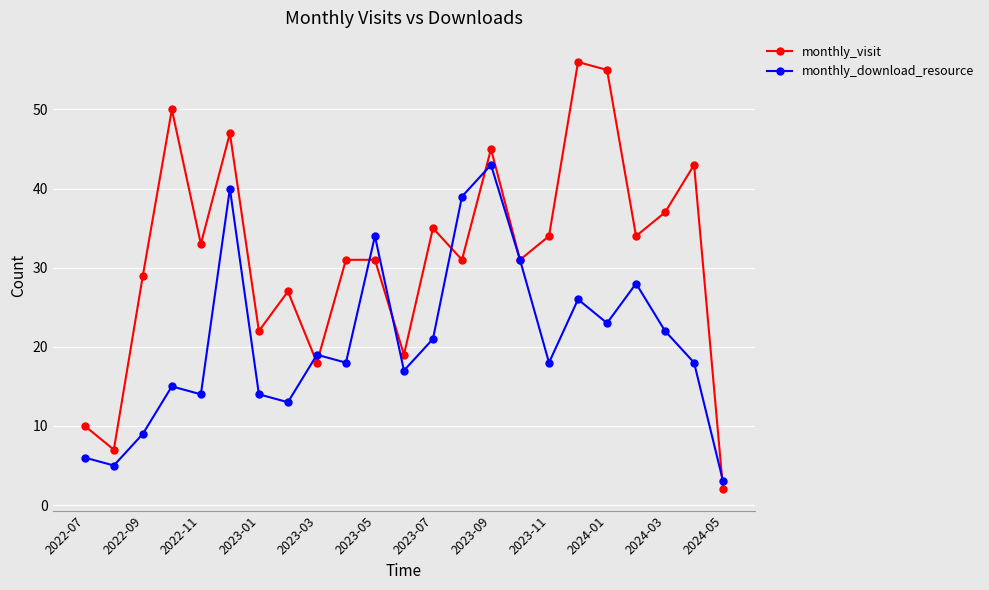

What is the maximum value for monthly_download_resource?

43